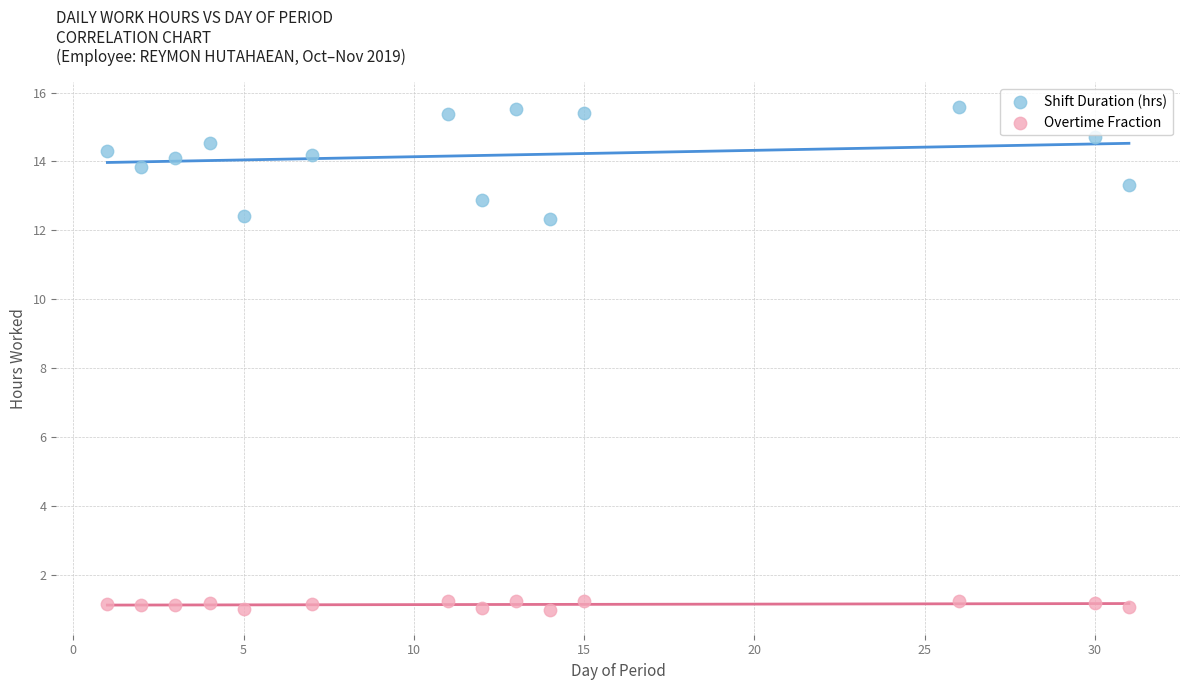

Which series reaches the maximum Y coordinate?

Shift Duration (hrs)